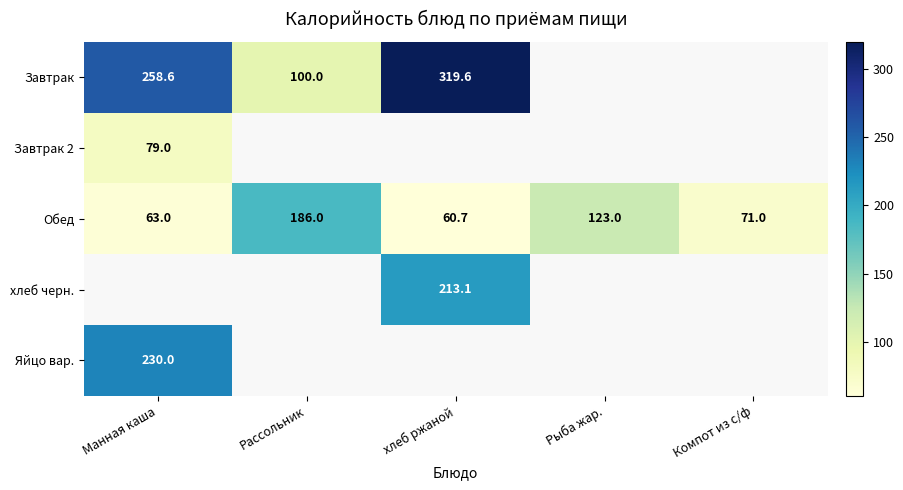

The Завтрак series shows 100.0 at Рассольник. True or false?

True